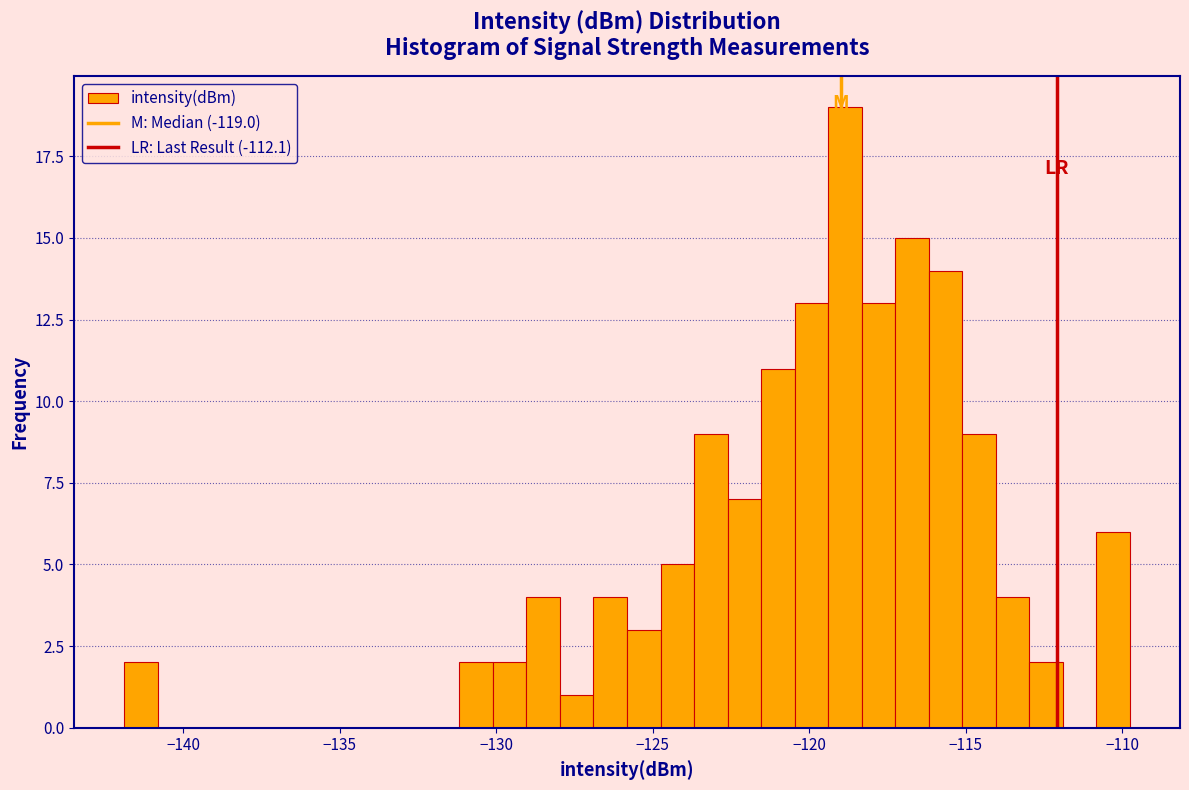

Read against the x-axis, roughly where is the centre of the tallest bar?

-119.0